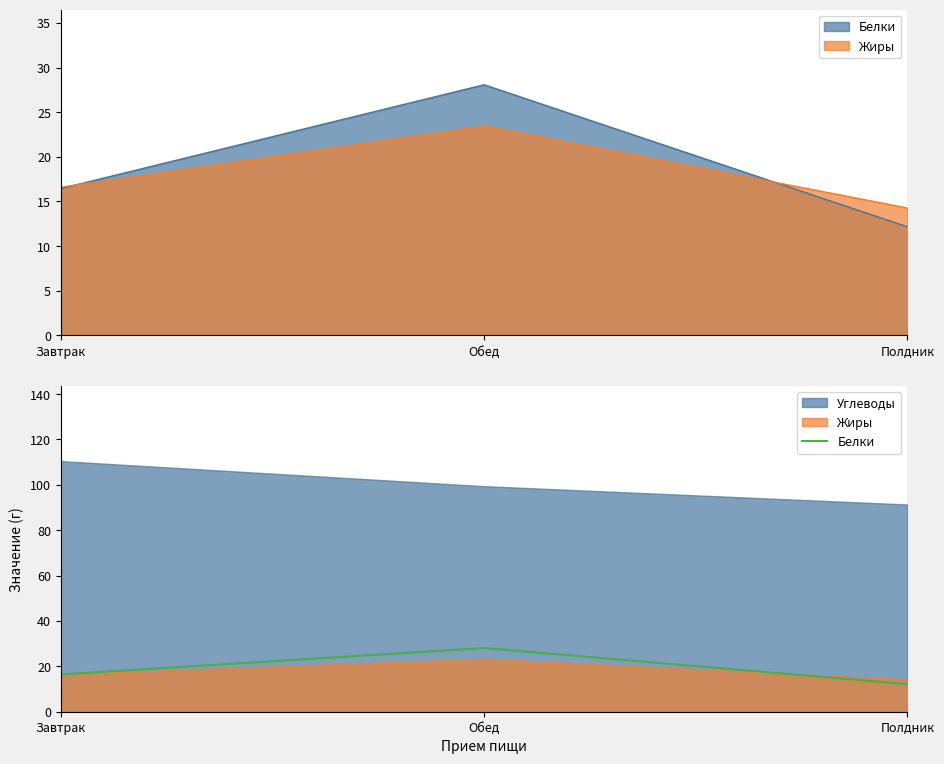

How many values are below 16?

1